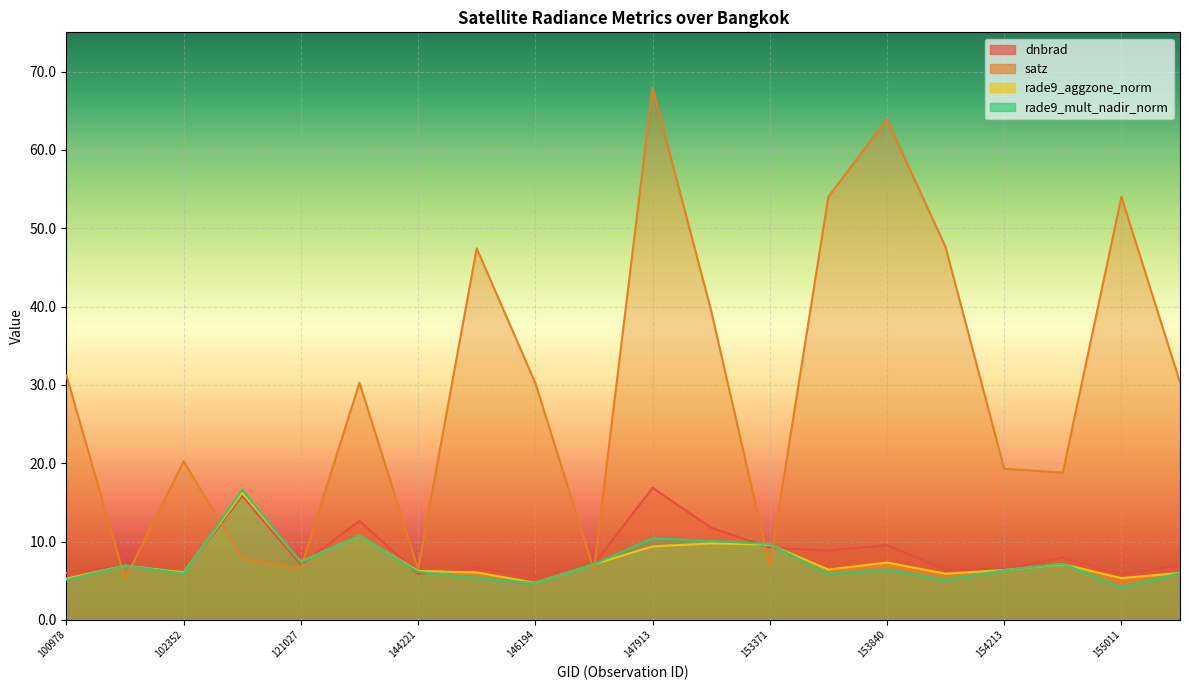

At how many categories does at least one series exceed 19?

13